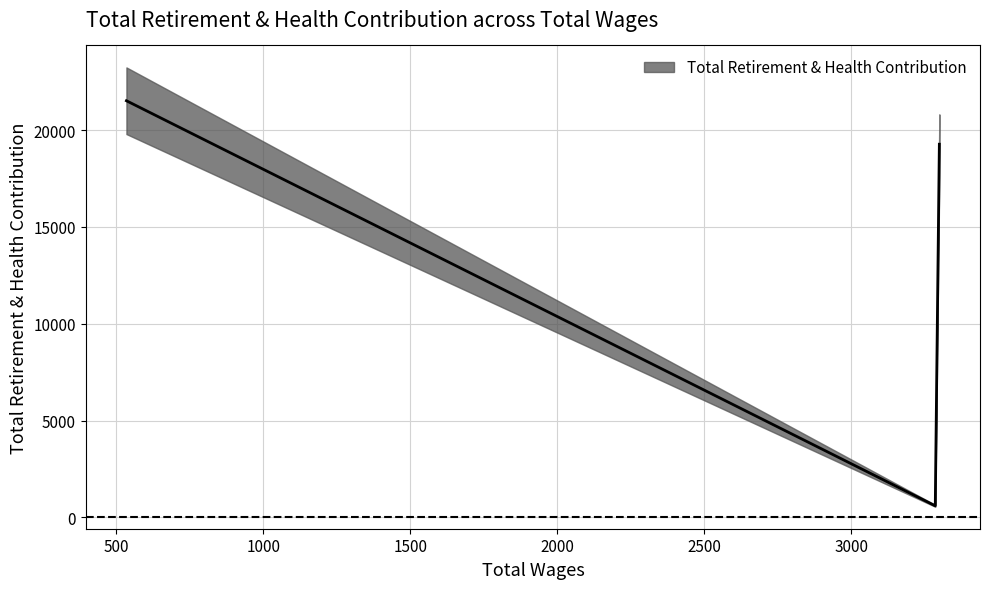

Is it true that the value at 4 is 7998?

False